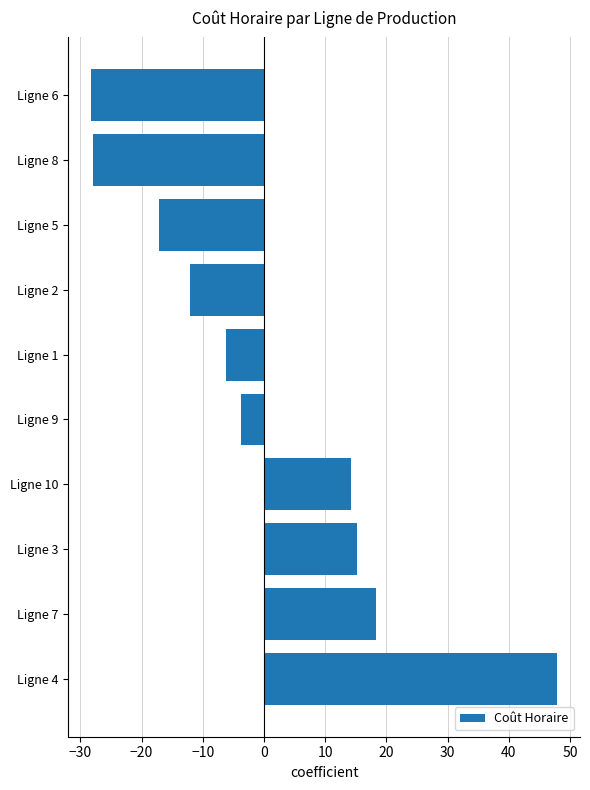

What is the difference between the values at Ligne 6 and Ligne 3?

43.3